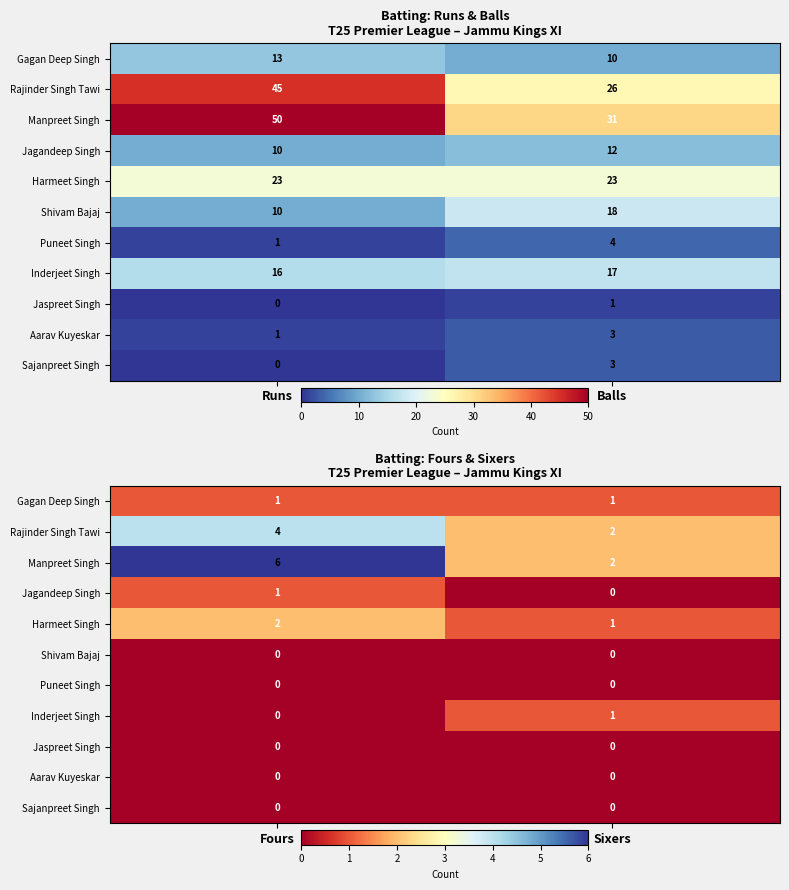

Which series has the widest spread of values?

Manpreet Singh